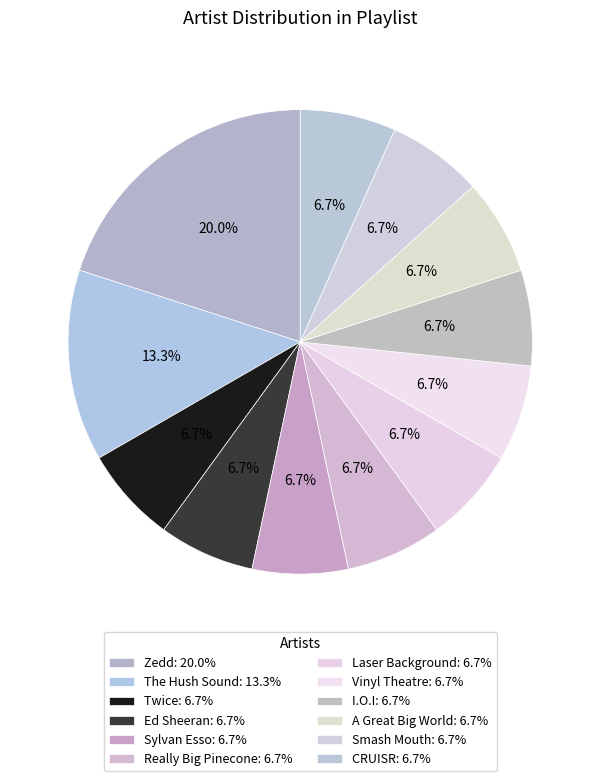

How many segments does this pie chart have?

12